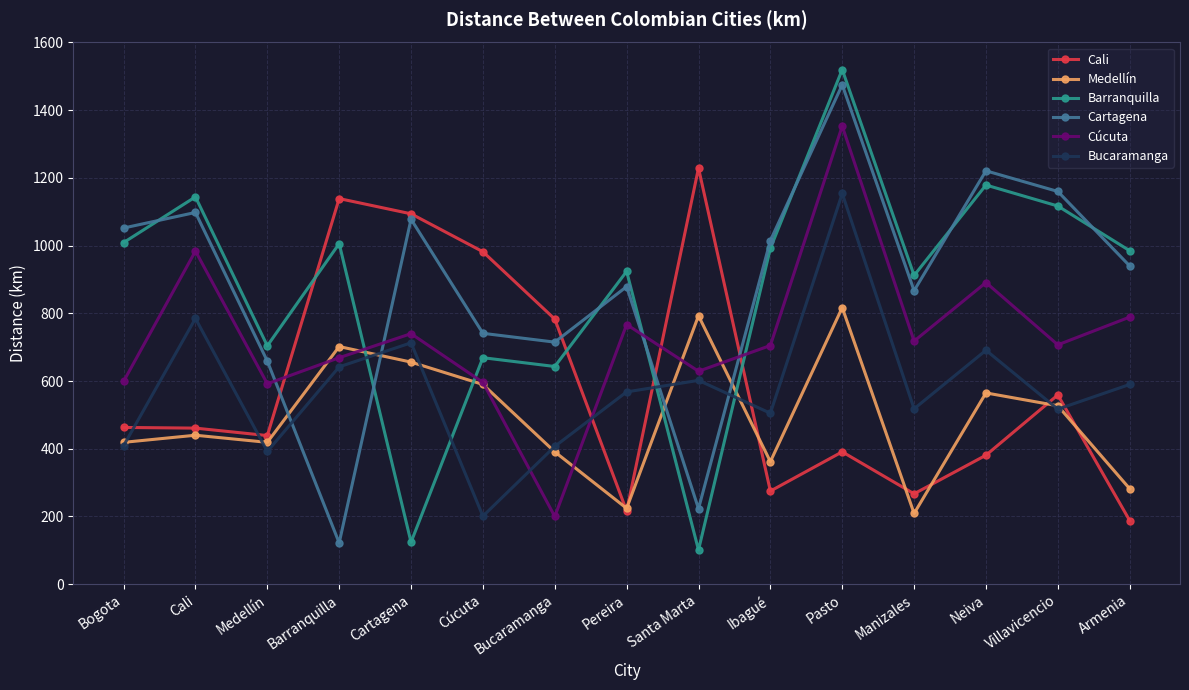

After their last crossing, which series has the higher values: Medellín or Cartagena?

Cartagena